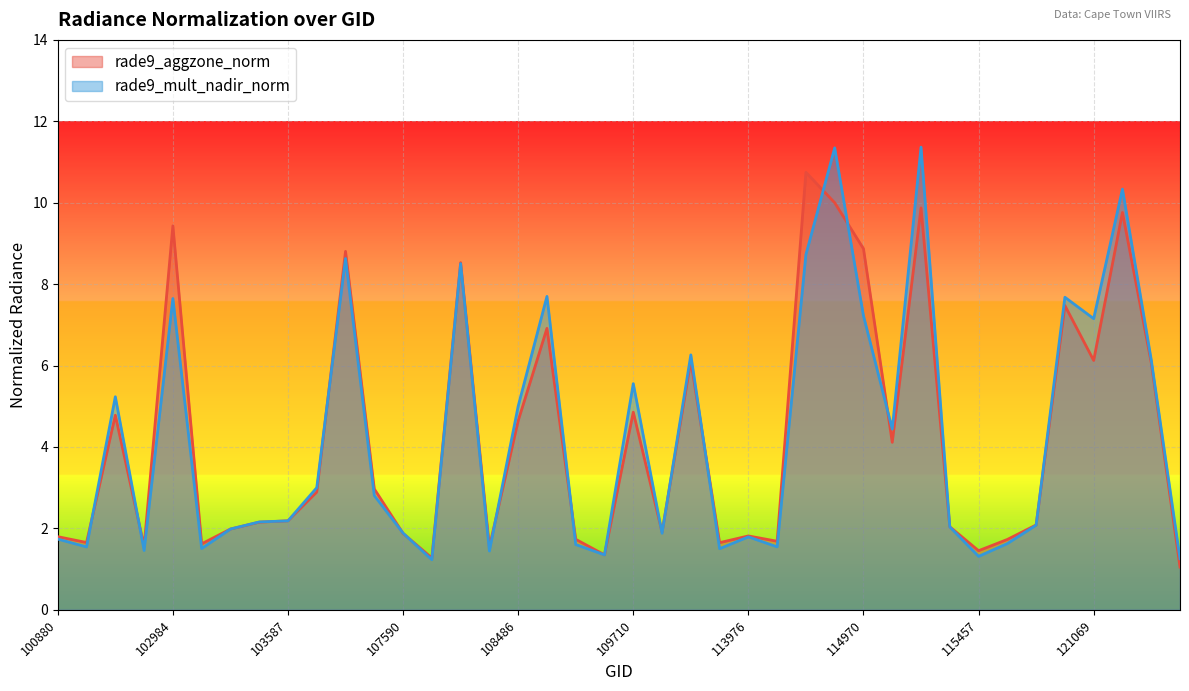

Reading left to right, extract all data points from this chart.

rade9_aggzone_norm: 100880=1.8	101006=1.7	102864=4.8	102872=1.6	102984=9.4	102993=1.6	103230=2.0	103349=2.2	103587=2.2	103831=2.9	104181=8.8	104190=3.0	107590=1.9	107774=1.3	107949=8.5	108474=1.5	108486=4.6	108662=6.9	108833=1.7	109001=1.4	109710=4.9	109884=1.9	110059=6.1	110231=1.6	113976=1.8	114147=1.7	114743=10.7	114856=10.0	114970=8.9	114977=4.1	115332=9.9	115448=2.0	115457=1.5	115585=1.7	115712=2.1	120882=7.5	121069=6.1	121410=9.8	121751=6.1	121762=1.1
rade9_mult_nadir_norm: 100880=1.7	101006=1.5	102864=5.2	102872=1.5	102984=7.6	102993=1.5	103230=2.0	103349=2.2	103587=2.2	103831=3.0	104181=8.6	104190=2.8	107590=1.9	107774=1.2	107949=8.5	108474=1.4	108486=5.0	108662=7.7	108833=1.6	109001=1.4	109710=5.6	109884=1.9	110059=6.3	110231=1.5	113976=1.8	114147=1.5	114743=8.7	114856=11.3	114970=7.2	114977=4.4	115332=11.4	115448=2.0	115457=1.3	115585=1.6	115712=2.1	120882=7.7	121069=7.2	121410=10.3	121751=6.1	121762=1.3